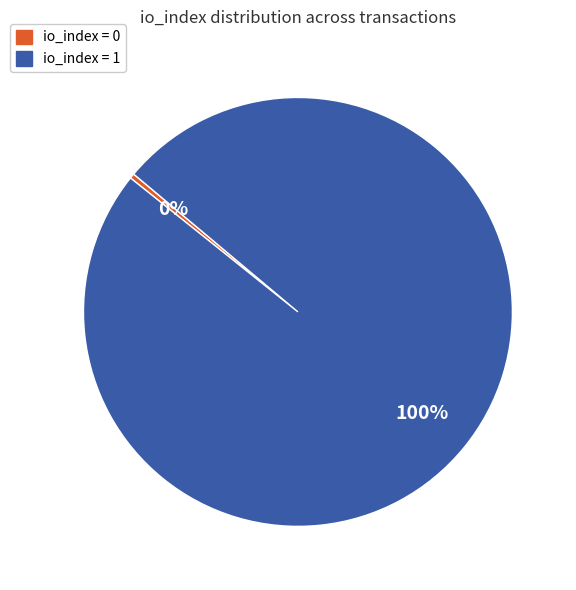

The io_index = 1 slice represents 92% of the pie. True or false?

False